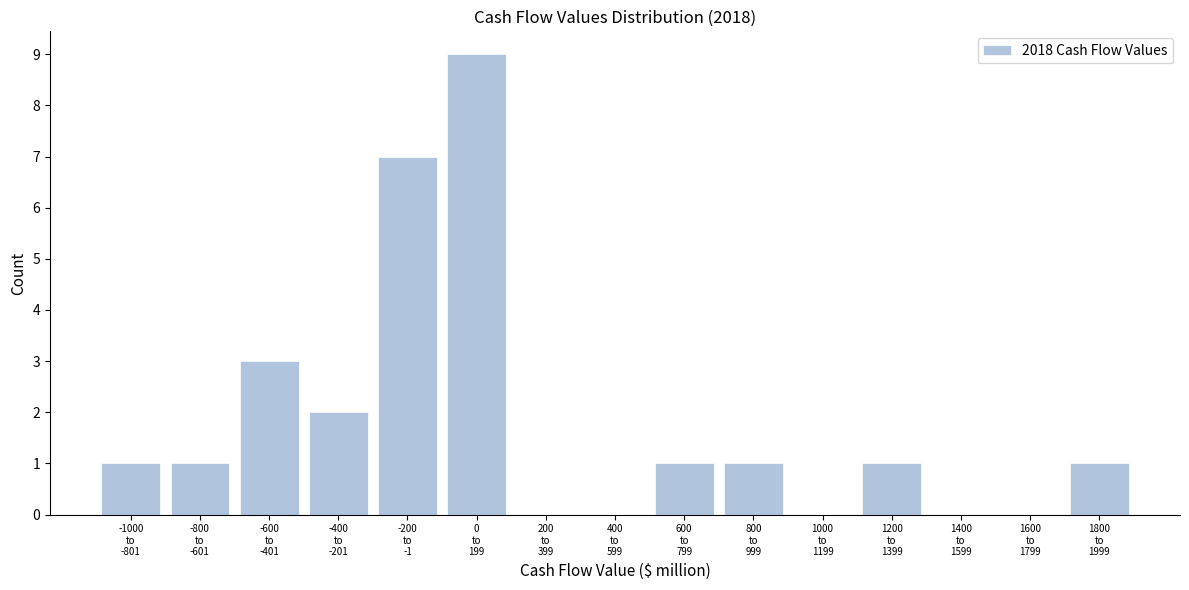

What is the sum of all values?

27